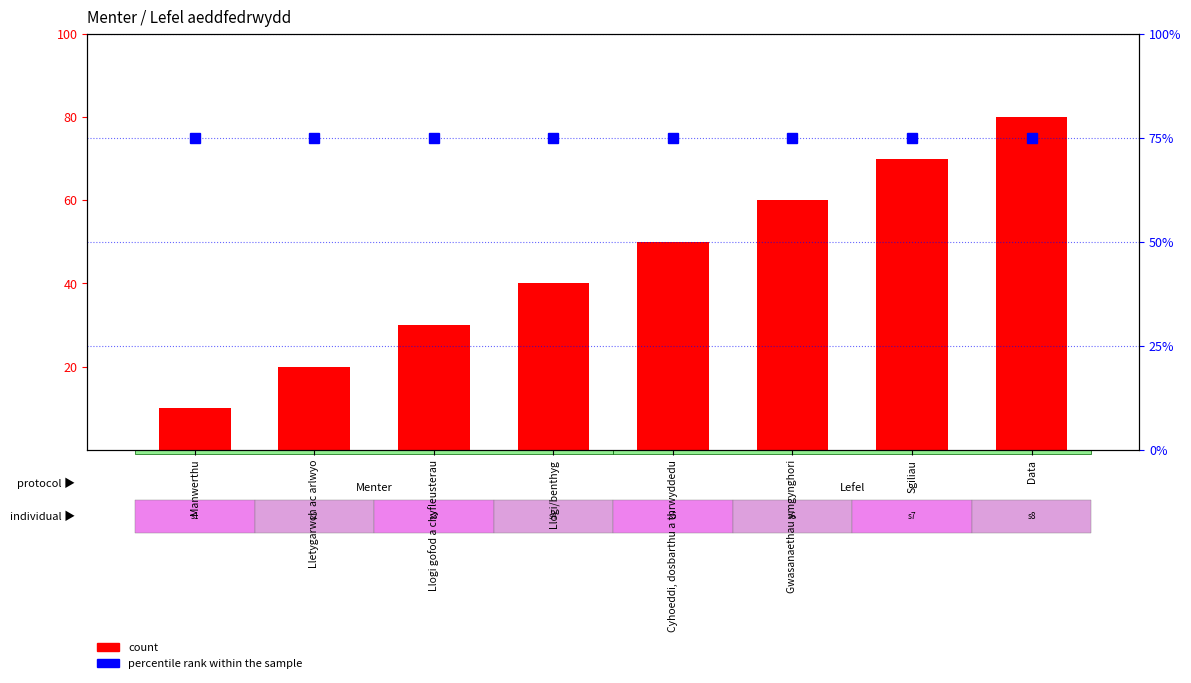

What is the average value of the percentile rank within the sample series?

75